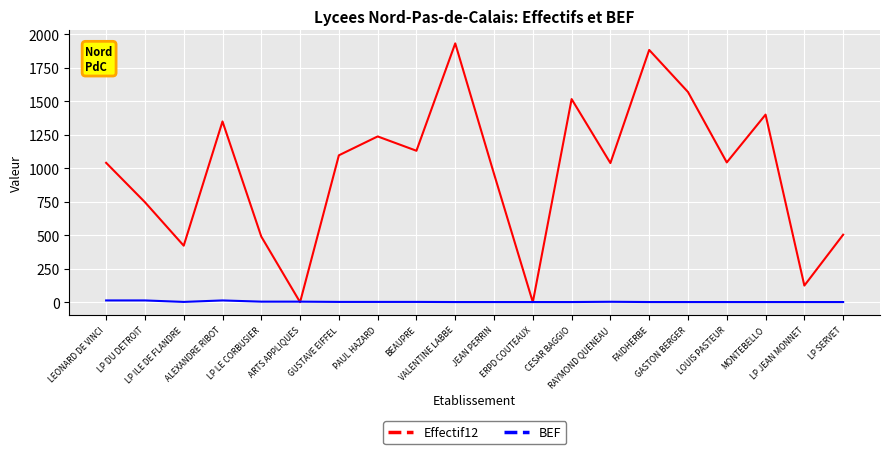

What is the approximate value of BEF at LP DU DETROIT?

13